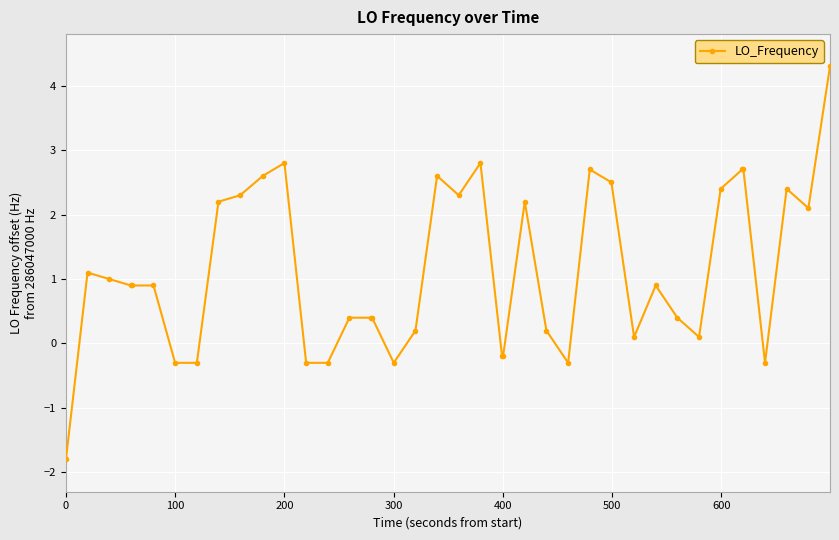

Reading left to right, list all the values displayed in this chart.

-1.8	1.1	1.0	0.9	0.9	0.9	-0.3	-0.3	2.2	2.3	2.6	2.8	-0.3	-0.3	0.4	0.4	0.4	-0.3	0.2	2.6	2.3	2.8	-0.2	-0.2	2.2	0.2	-0.3	2.7	2.5	0.1	0.9	0.4	0.1	2.4	2.7	2.7	-0.3	2.4	2.1	4.3